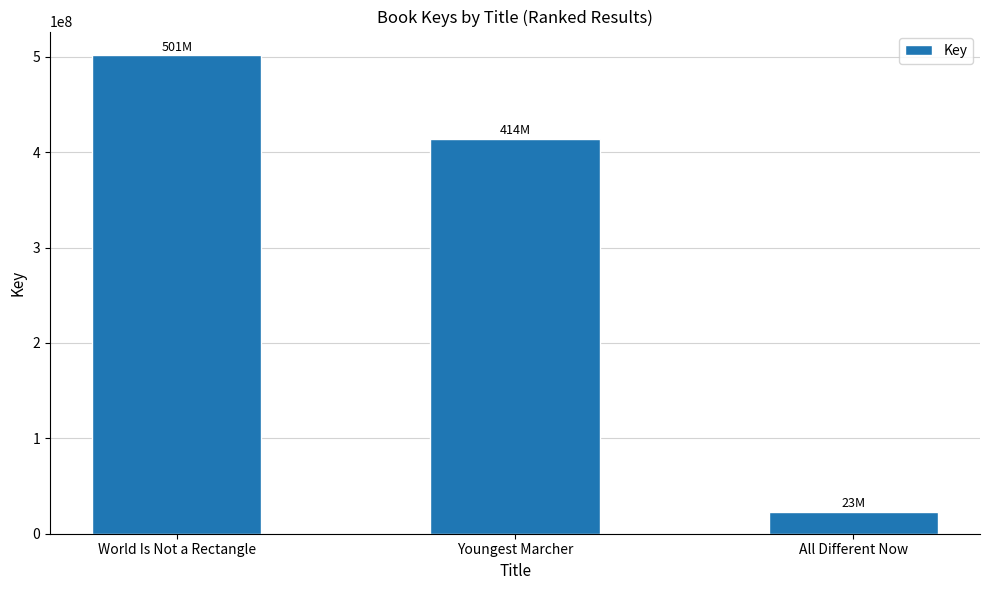

The chart shows a value of 501443681 at World Is Not a Rectangle. True or false?

True